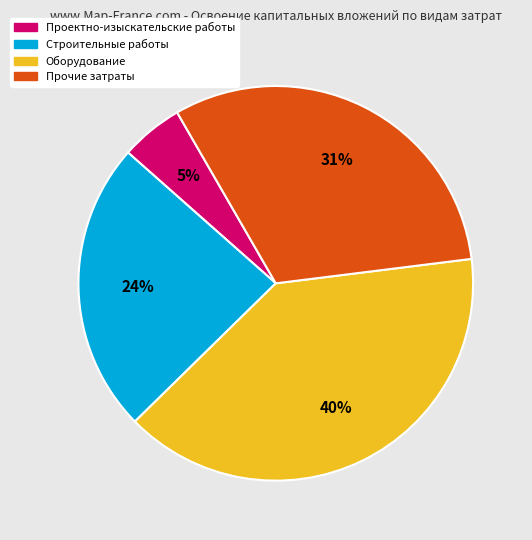

How many segments does this pie chart have?

4